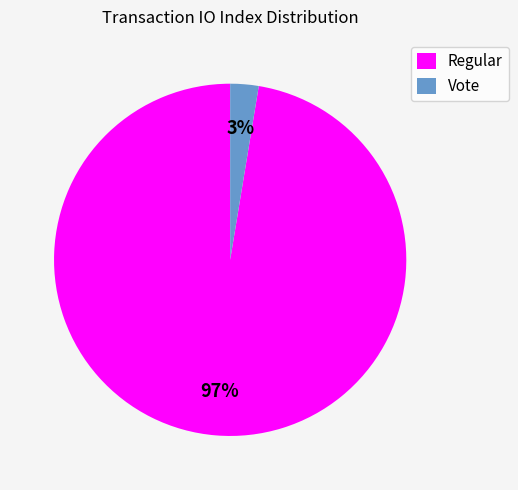

Is there any slice that represents more than half of the pie?

Yes